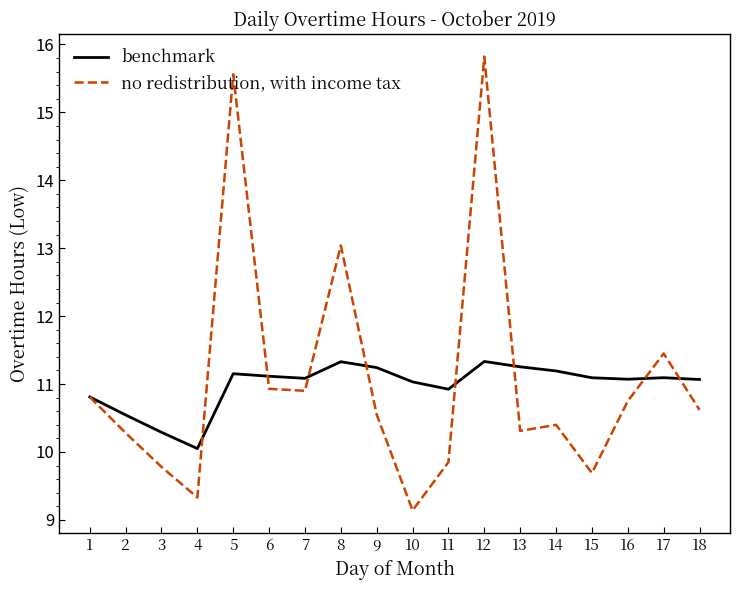

Rank the series at 17 from highest to lowest value.

no redistribution, with income tax, benchmark